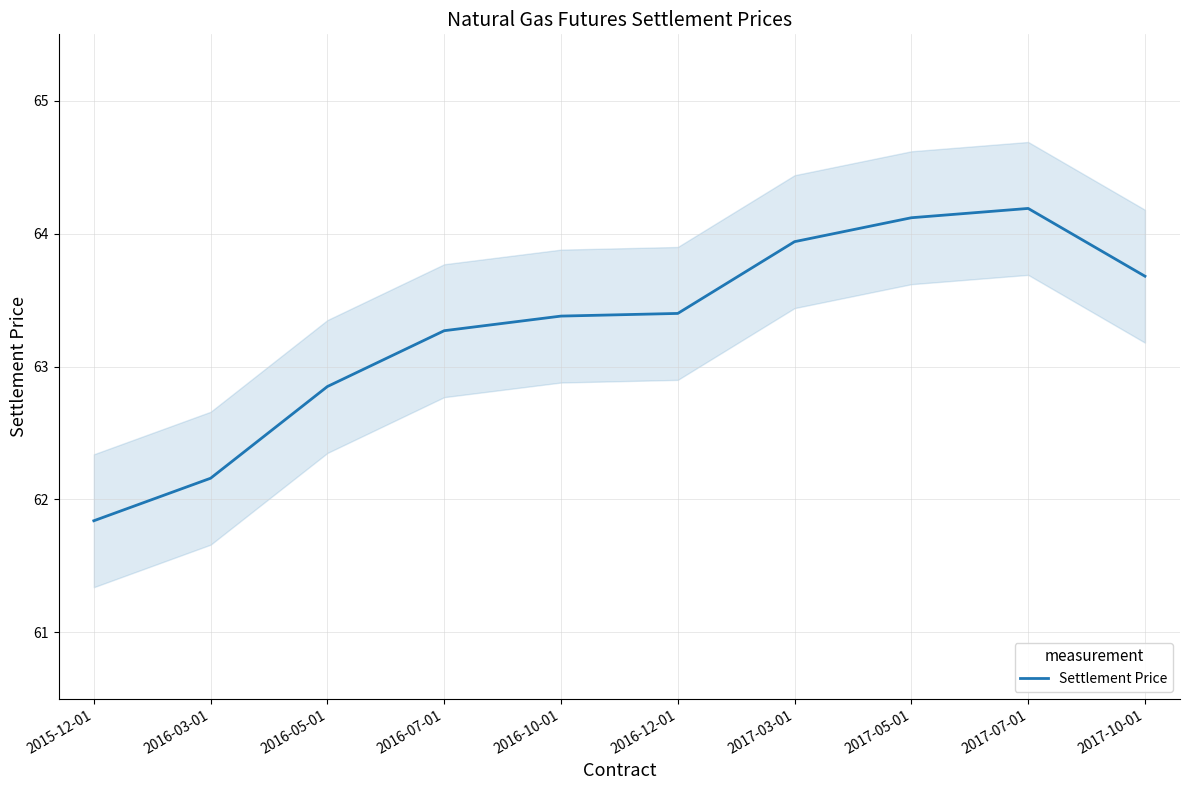

How many interior local peaks (higher than both neighbors) does the data have?

1